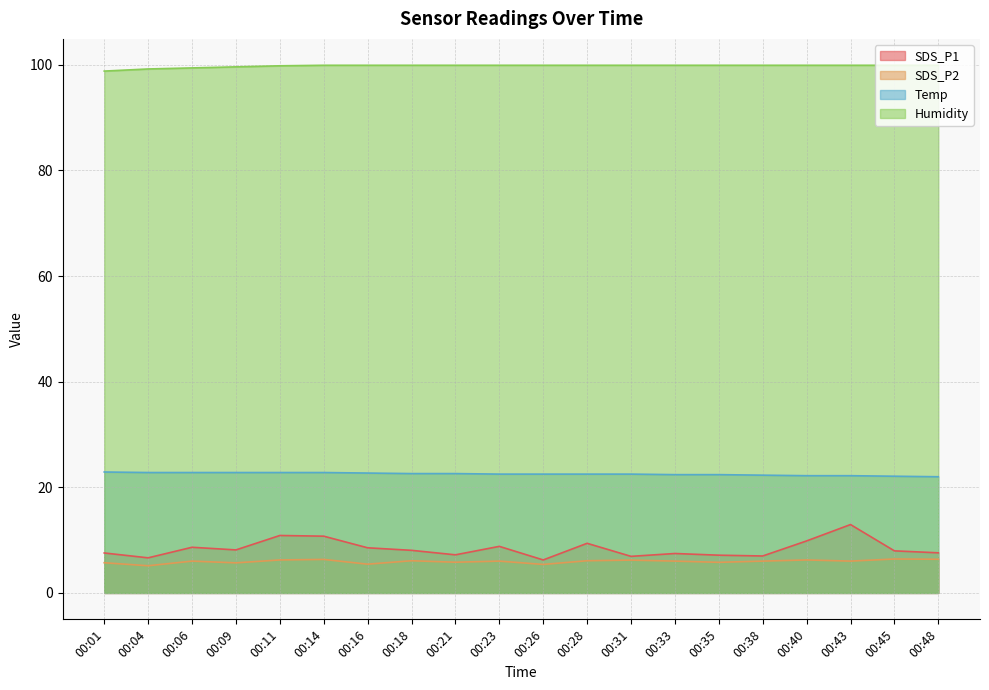

What is the approximate value of SDS_P1 at 00:04?

6.7